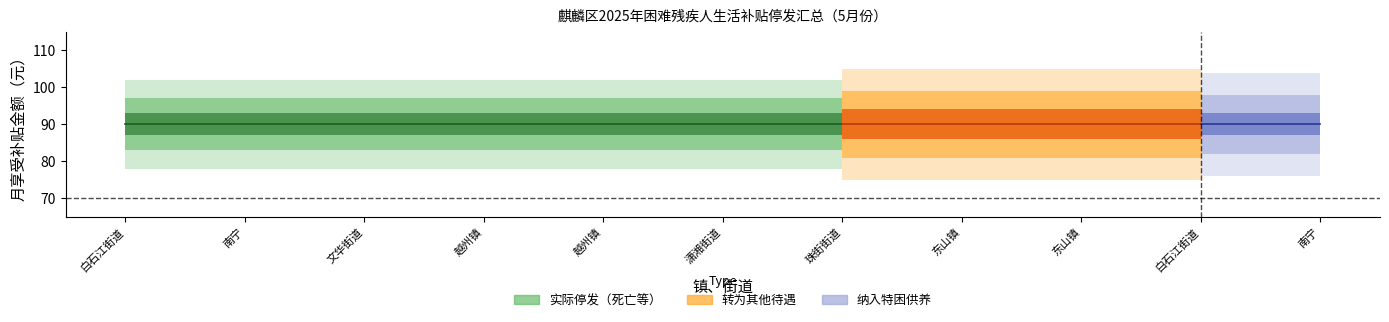

List the labels in order of 停发金额 value, smallest first.

白石江街道, 南宁, 文华街道, 越州镇, 越州镇, 潇湘街道, 珠街街道, 东山镇, 东山镇, 白石江街道, 南宁